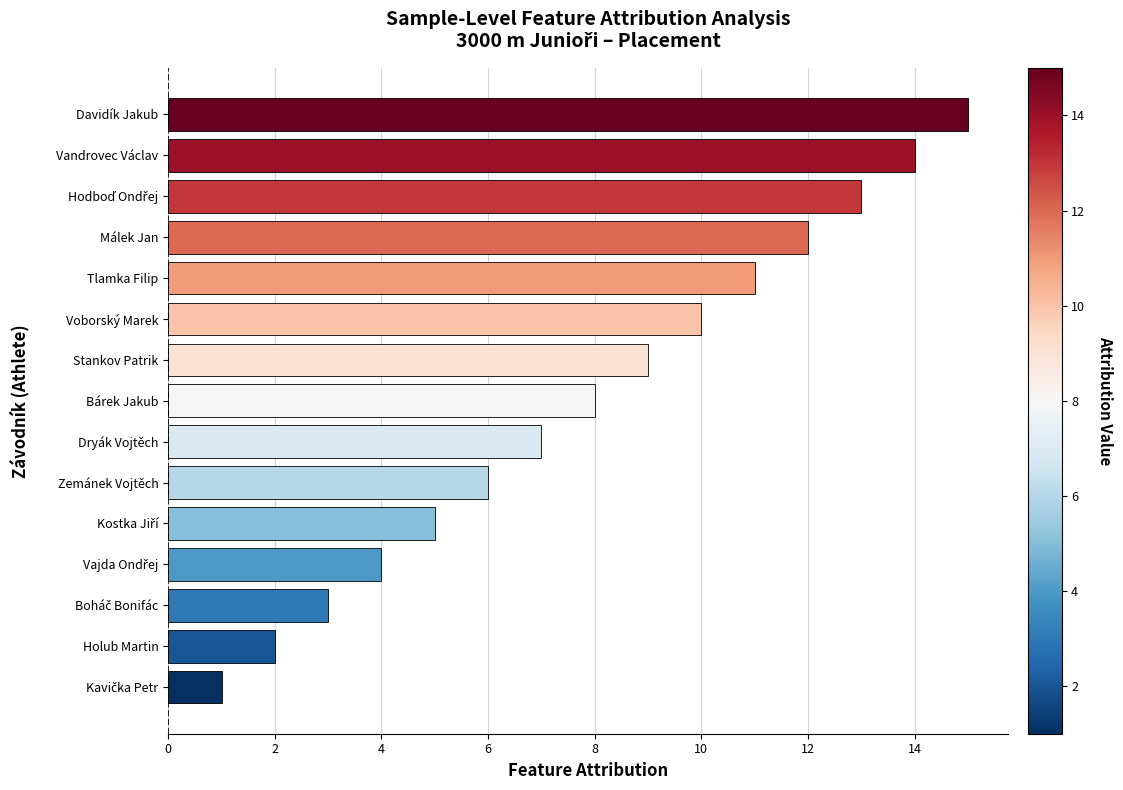

What is the change in value from Davidík Jakub to Dryák Vojtěch?

-8